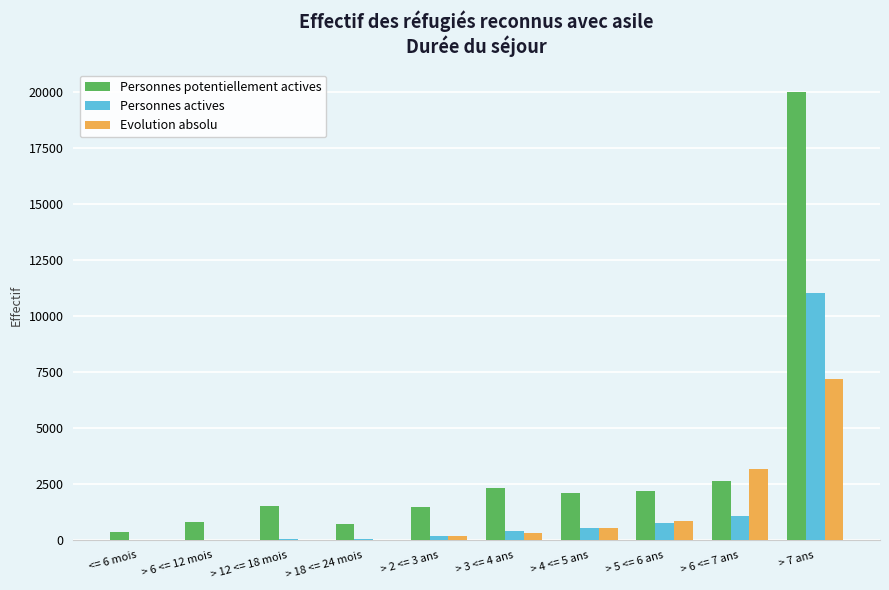

What is the sum of the Personnes potentiellement actives values at > 12 <= 18 mois and <= 6 mois?

1876